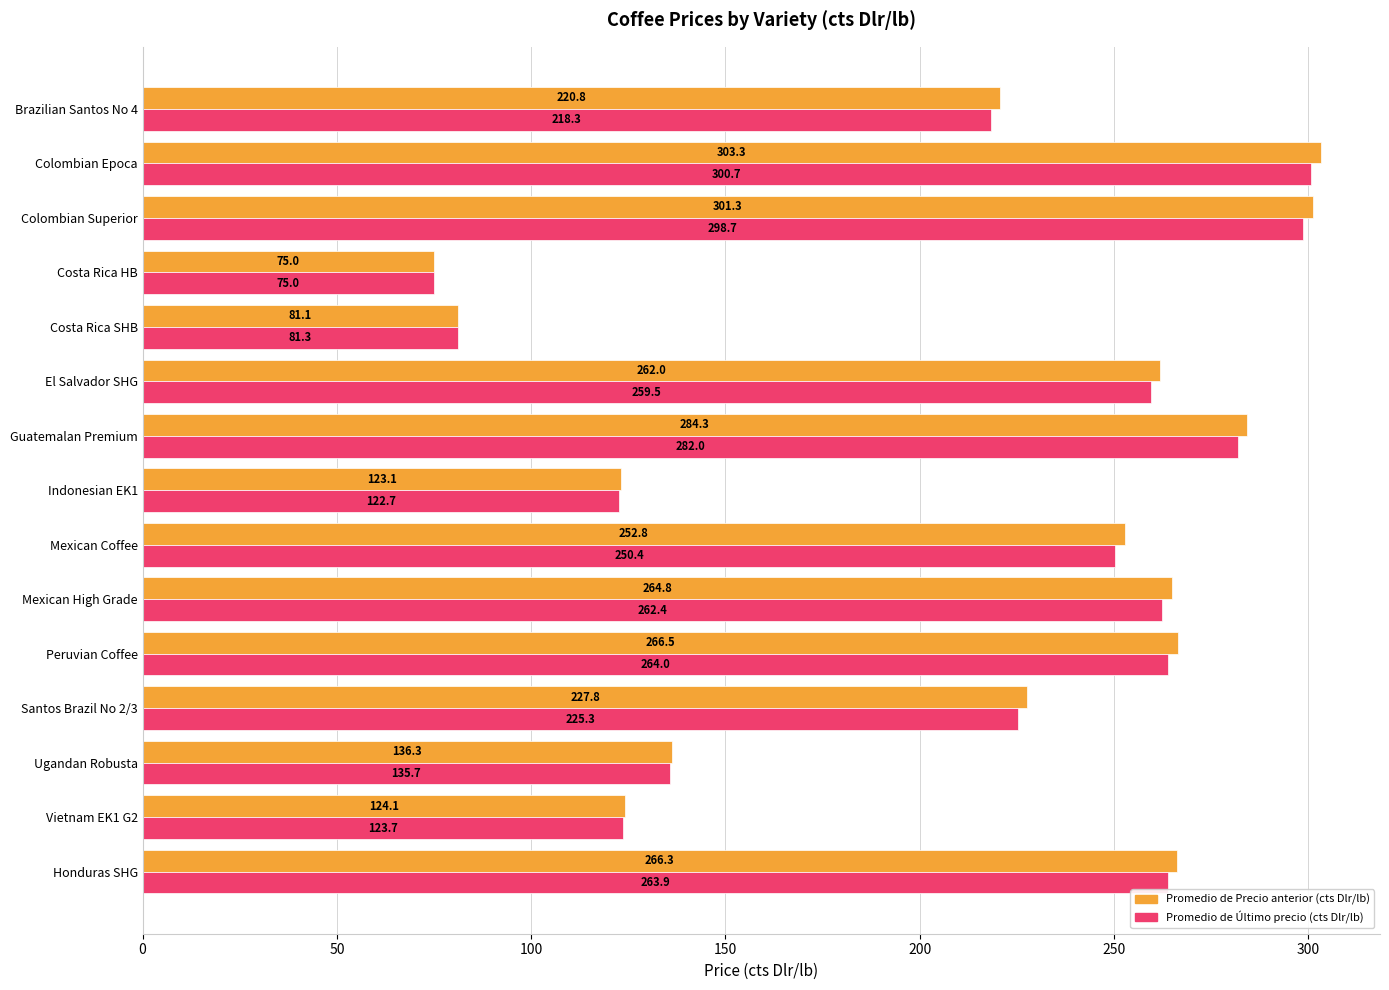

The Promedio de Último precio (cts Dlr/lb) series shows 263.9 at Honduras SHG. True or false?

True